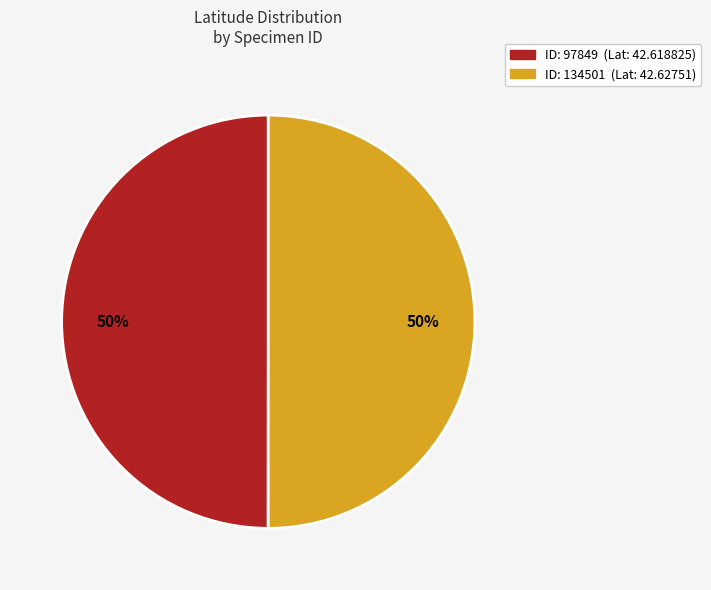

To the nearest percent, what is the average slice percentage?

50%